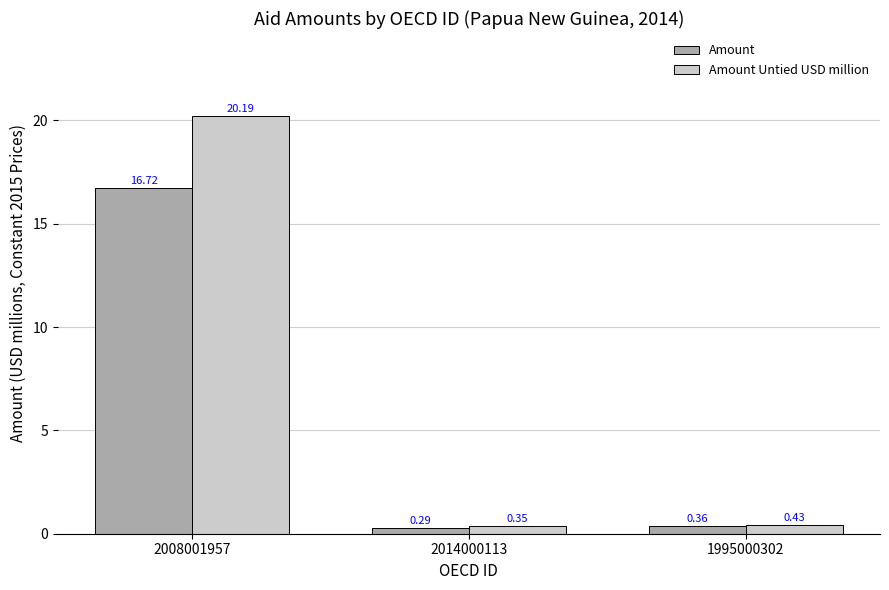

How many bars are there in each group?

2